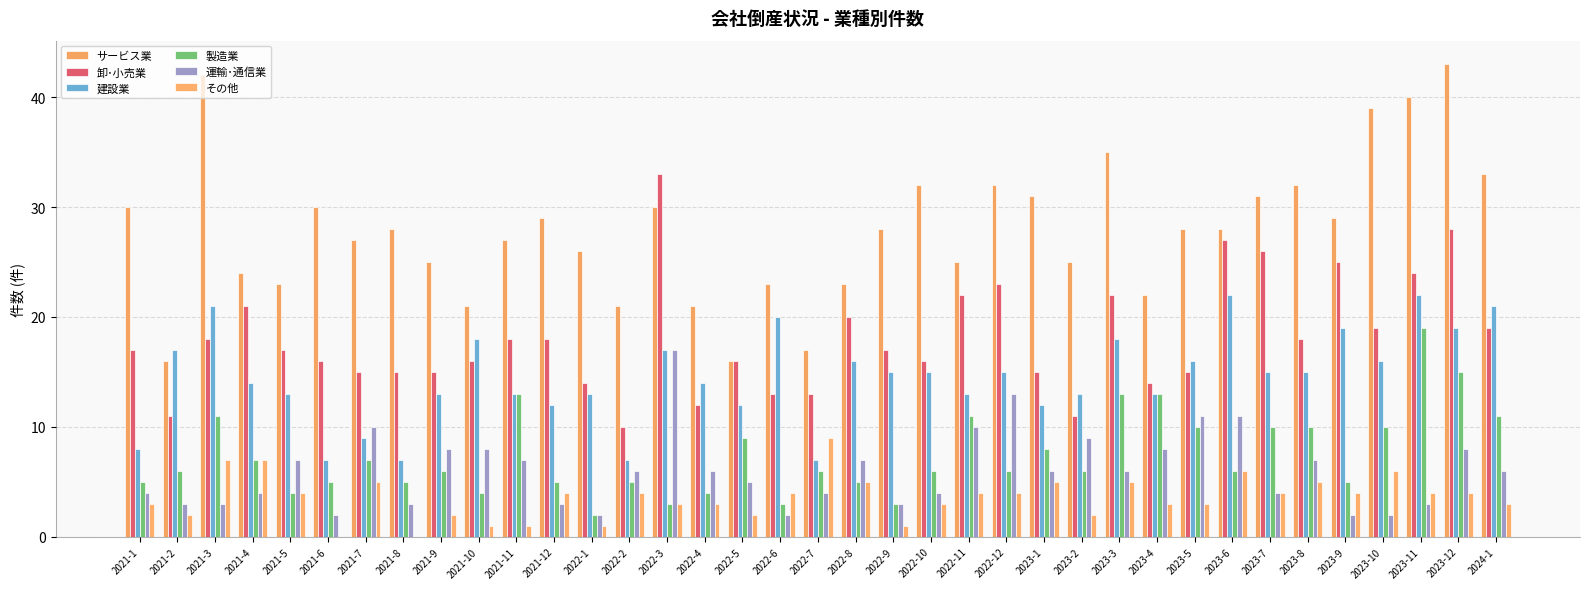

What is the sum of all 製造業 values?

277